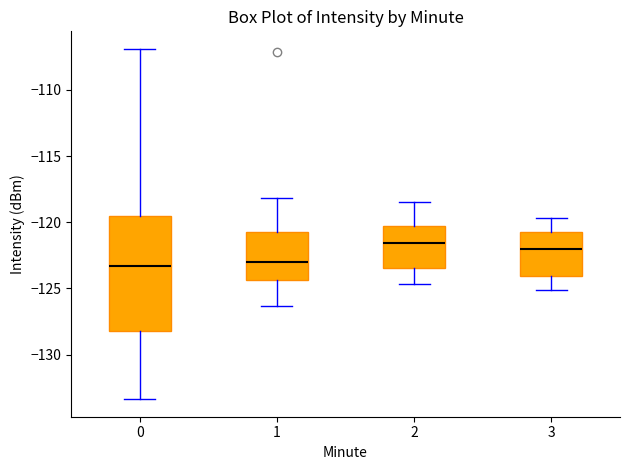

Reading left to right, transcribe this box plot: for each box, give where its median line is, the range the box spans, and where its two whiskers end, as read against the y-axis. The values are not printed on the chart, so give them approximately, as read against the axis.

0: median -123.5, box -128.0 to -119.5, whiskers -133.5 to -107.0
1: median -123.0, box -124.5 to -120.5, whiskers -126.5 to -118.0
2: median -121.5, box -123.5 to -120.0, whiskers -124.5 to -118.5
3: median -122.0, box -124.0 to -120.5, whiskers -125.0 to -119.5